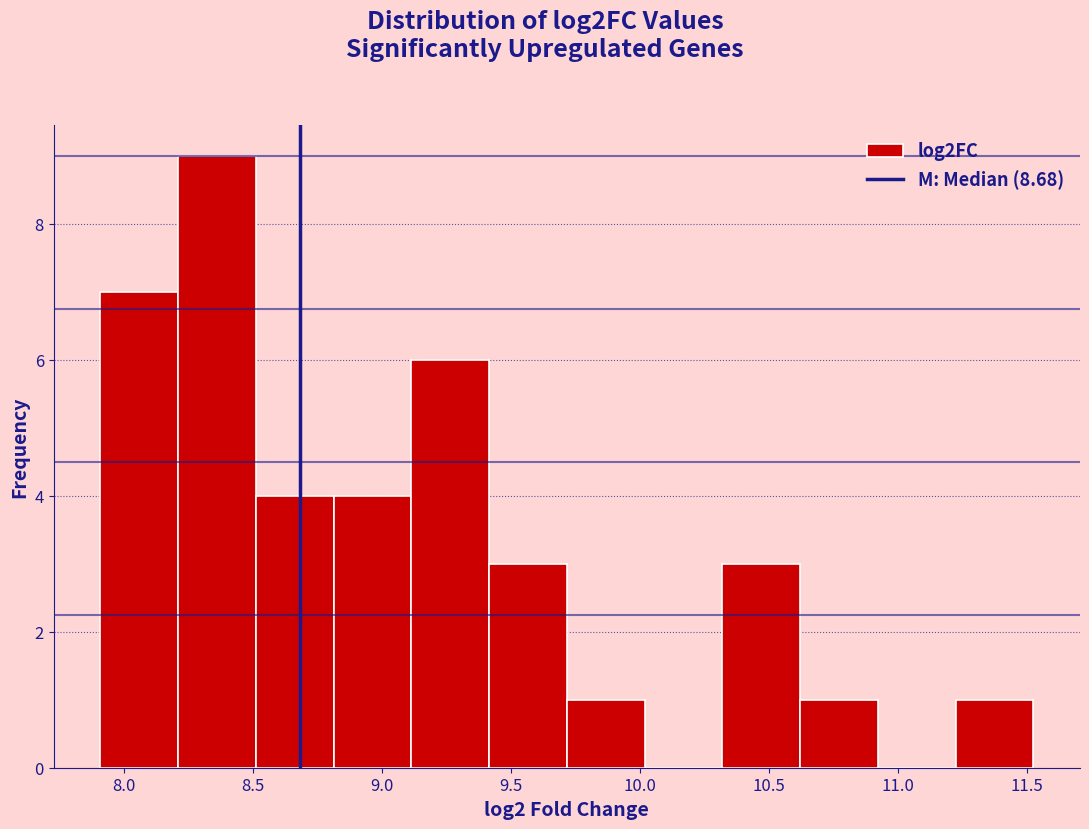

Reading left to right, transcribe this chart: for each bar, give the range it covers on the x-axis and its height. Neither the bar edges nor the heights are printed on the chart, so give them approximately, as read against the axes.

7.9 to 8.2: 7
8.2 to 8.5: 9
8.5 to 8.8: 4
8.8 to 9.1: 4
9.1 to 9.4: 6
9.4 to 9.7: 3
9.7 to 10.0: 1
10.0 to 10.3: 0
10.3 to 10.6: 3
10.6 to 10.9: 1
10.9 to 11.2: 0
11.2 to 11.5: 1